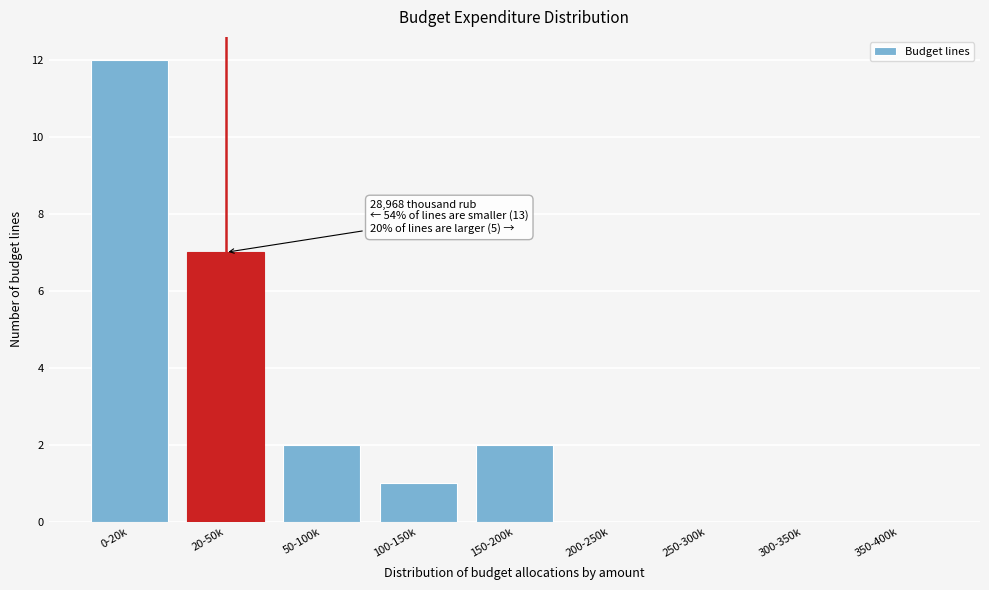

Reading left to right, what are all the values shown in this chart?

0-20k=12	20-50k=7	50-100k=2	100-150k=1	150-200k=2	200-250k=0	250-300k=0	300-350k=0	350-400k=0